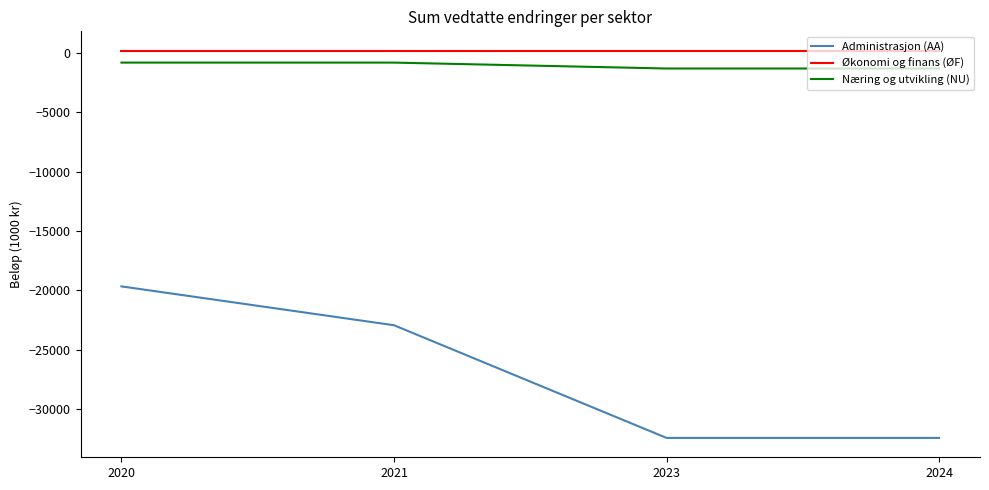

What is the maximum value for Næring og utvikling (NU)?

-803.3